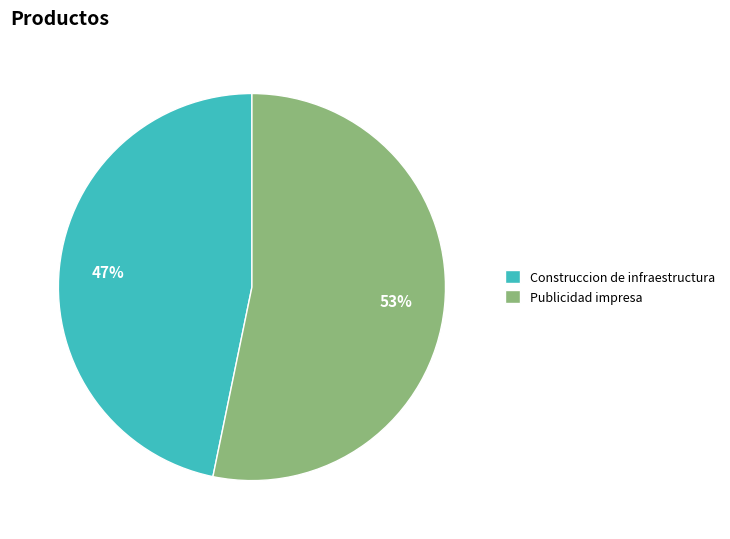

What is the largest slice in the pie chart?

Publicidad impresa